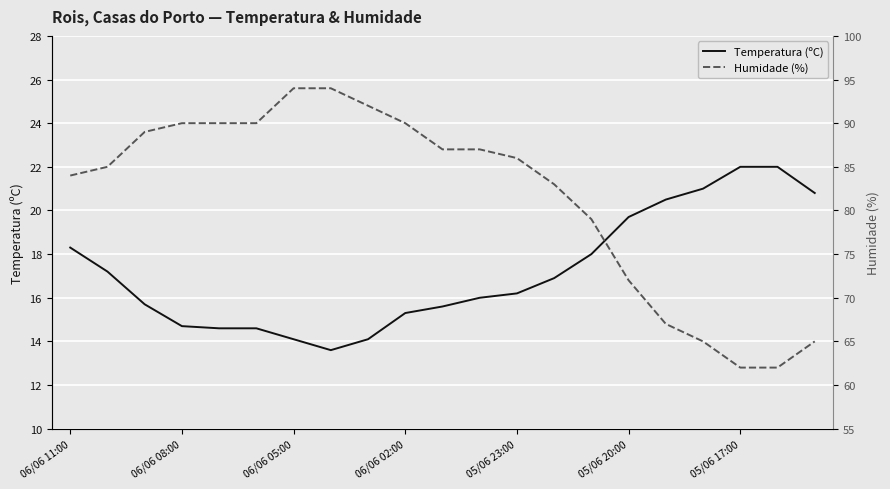

Which label corresponds to the largest value in the chart?

06/06 05:00